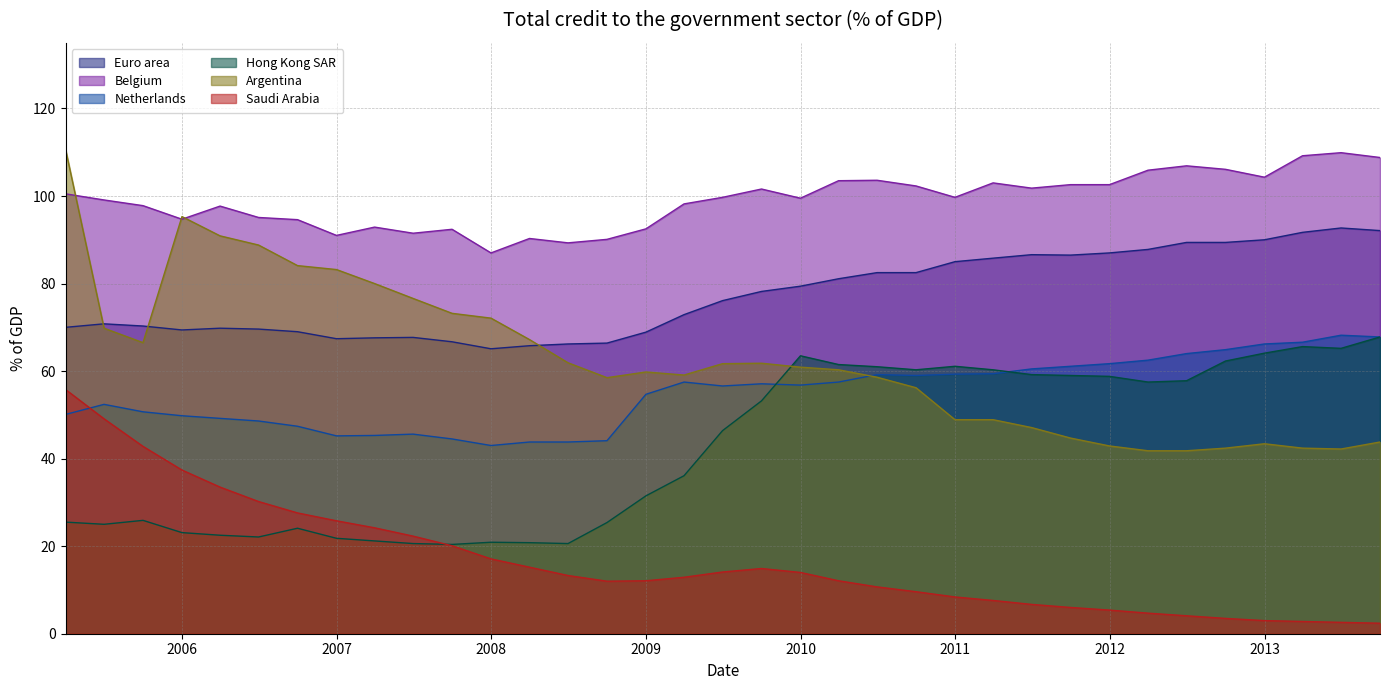

Where is the first local minimum for Argentina?

2005-09-30